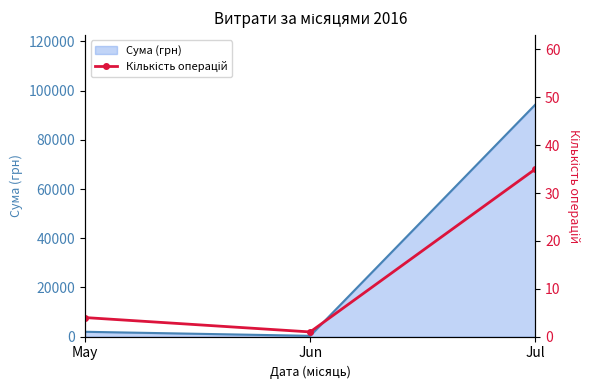

Is it true that Сума (грн) equals 26770.3 at Jul?

False